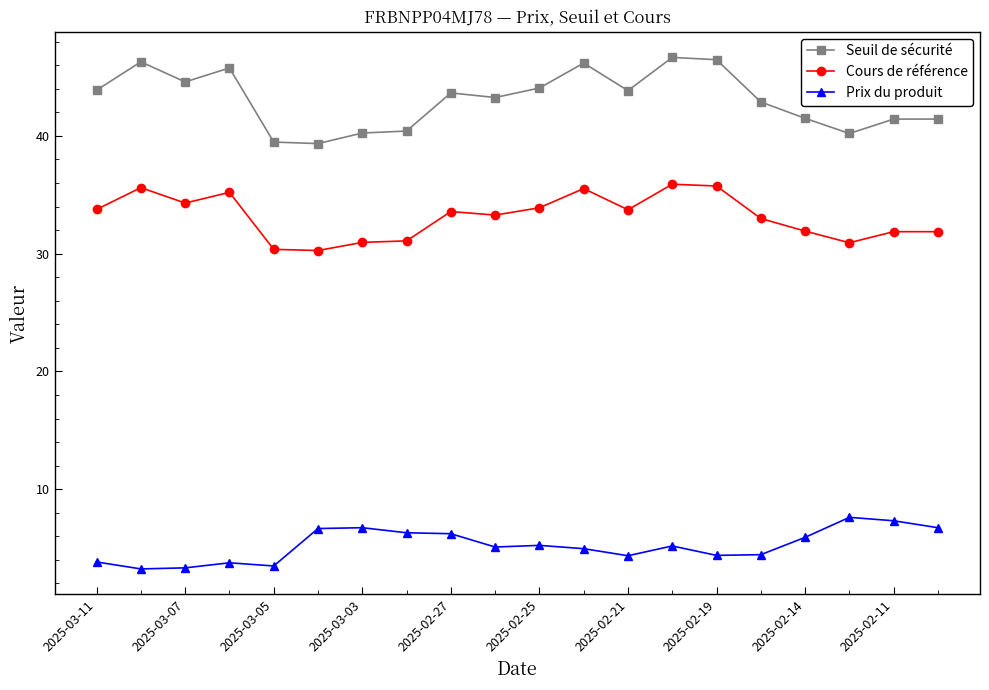

Rank the series by their maximum value, from lowest to highest.

Prix du produit, Cours de référence, Seuil de sécurité